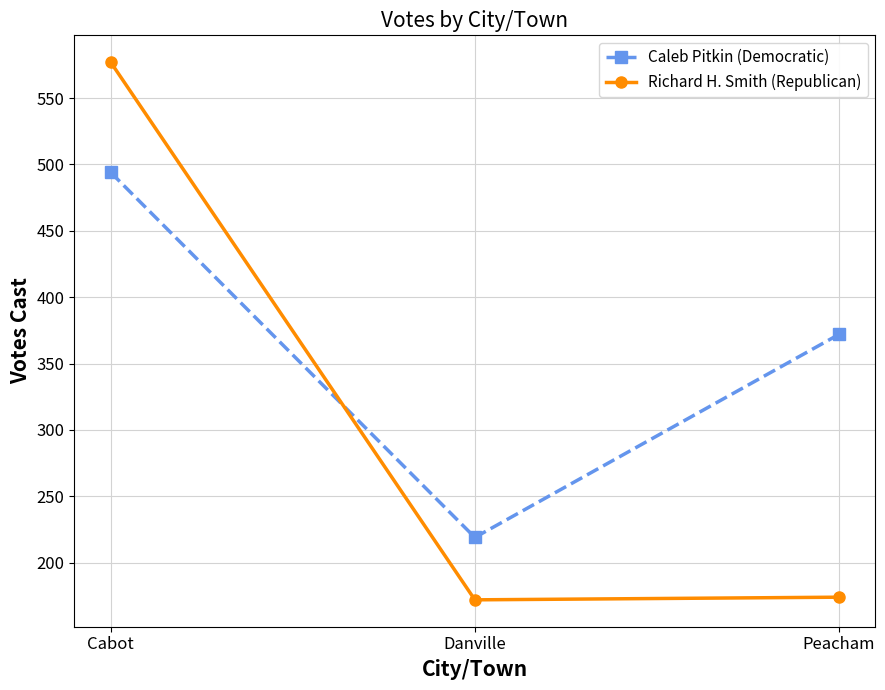

List the series in order of their overall mean, highest first.

Caleb Pitkin (Democratic), Richard H. Smith (Republican)